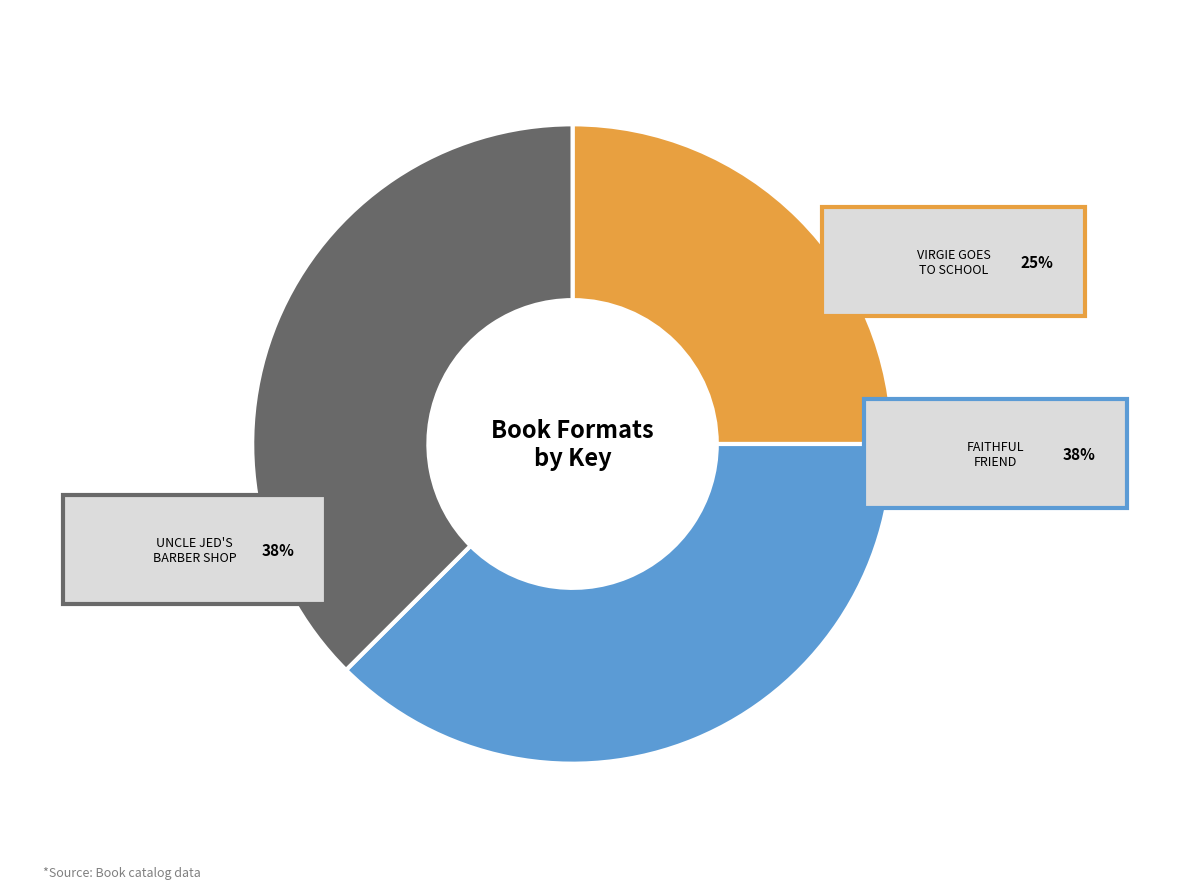

The Faithful Friend
(Enhanced eBook) slice represents 1% of the pie. True or false?

False